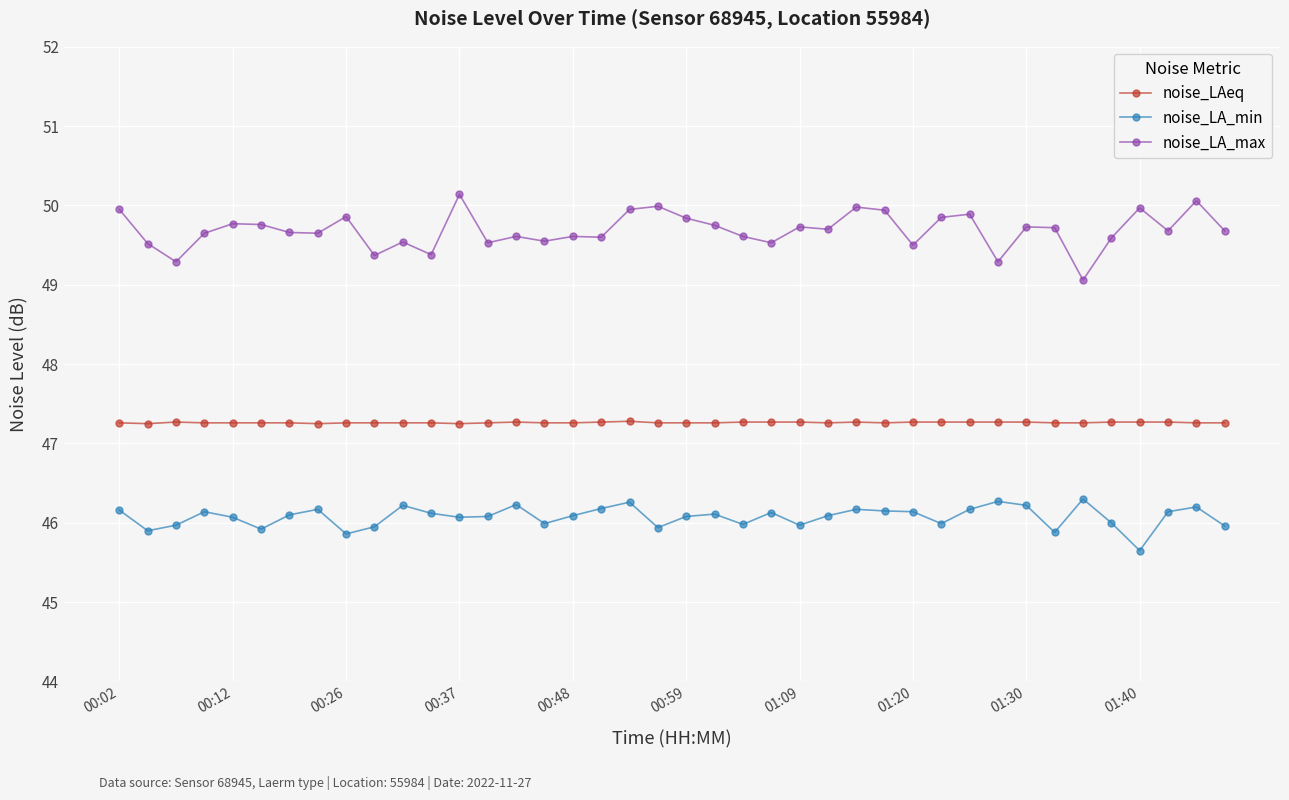

What is the value of the noise_LA_max point at the 13th from the left?

50.1